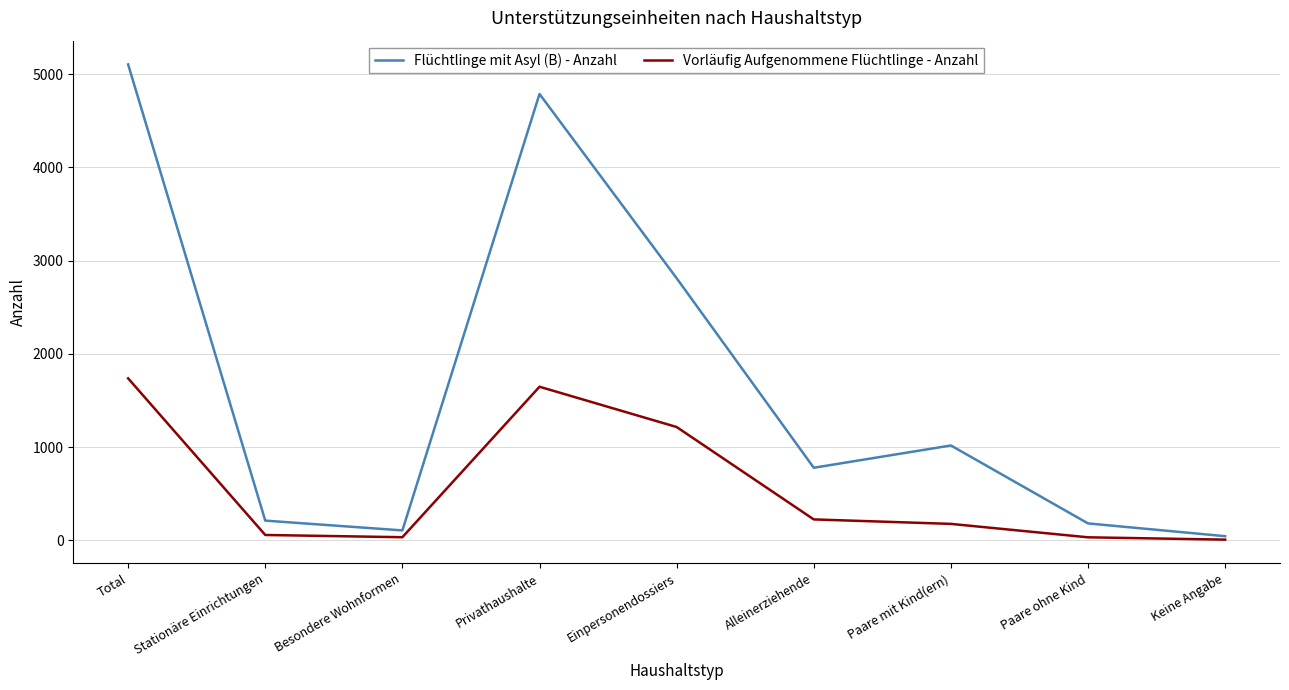

What is the maximum value shown in the chart?

5104